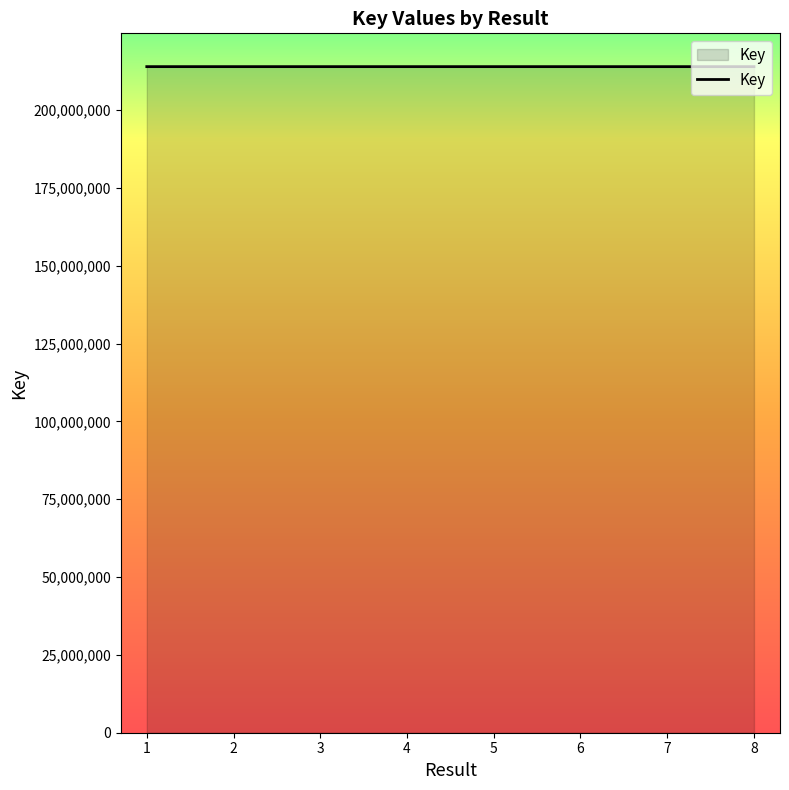

What is the sum of the values at 4 and 2?

427921874